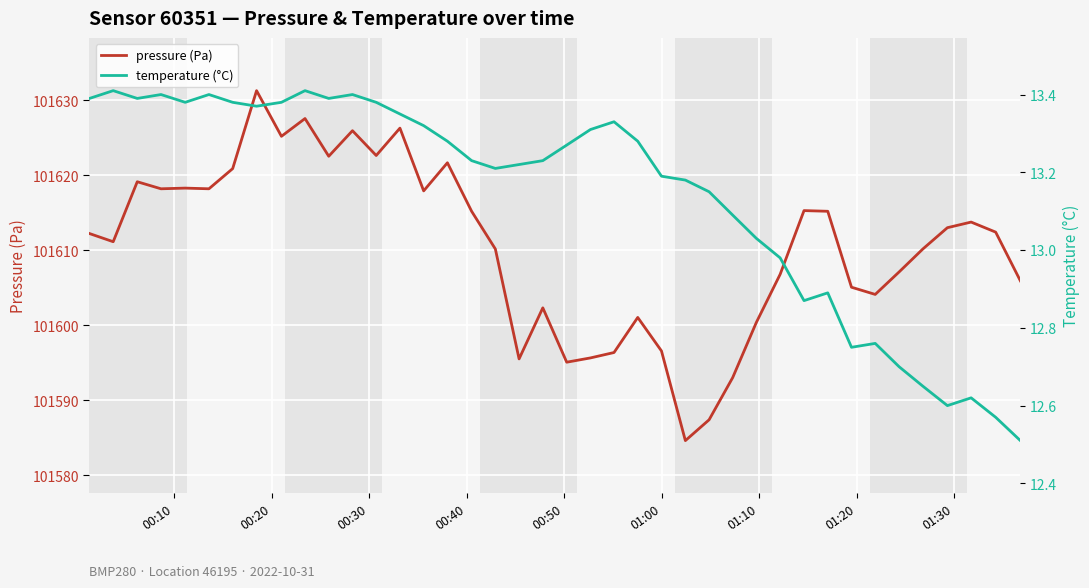

What is the lowest value of the pressure (Pa) series?

101584.6